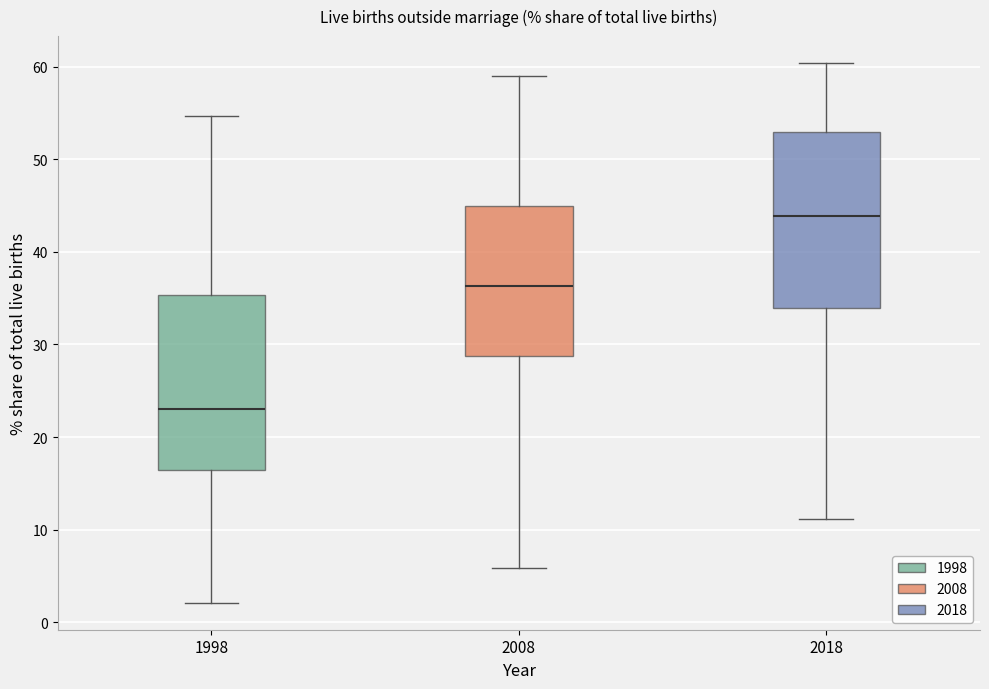

Where is the lower edge of the box at x = 1998 on the y-axis? The values are not printed on the chart, so give them approximately, as read against the axis.

16